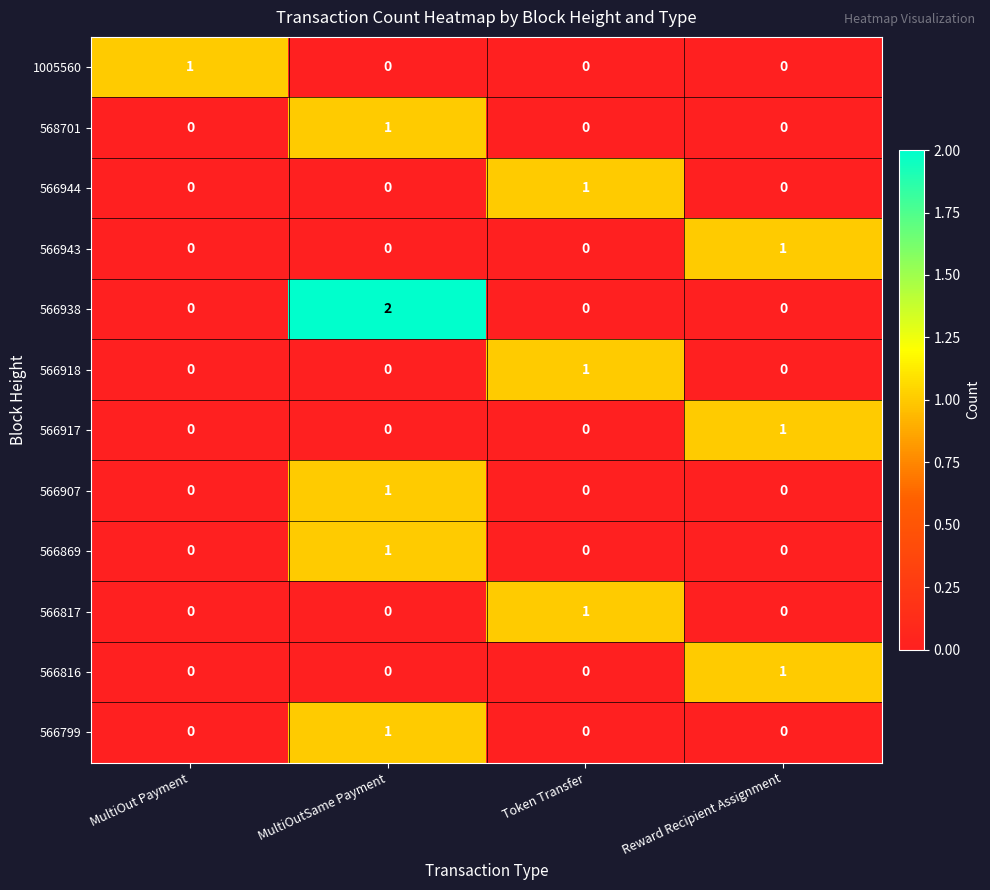

How many 1005560 values are between 0 and 1?

4